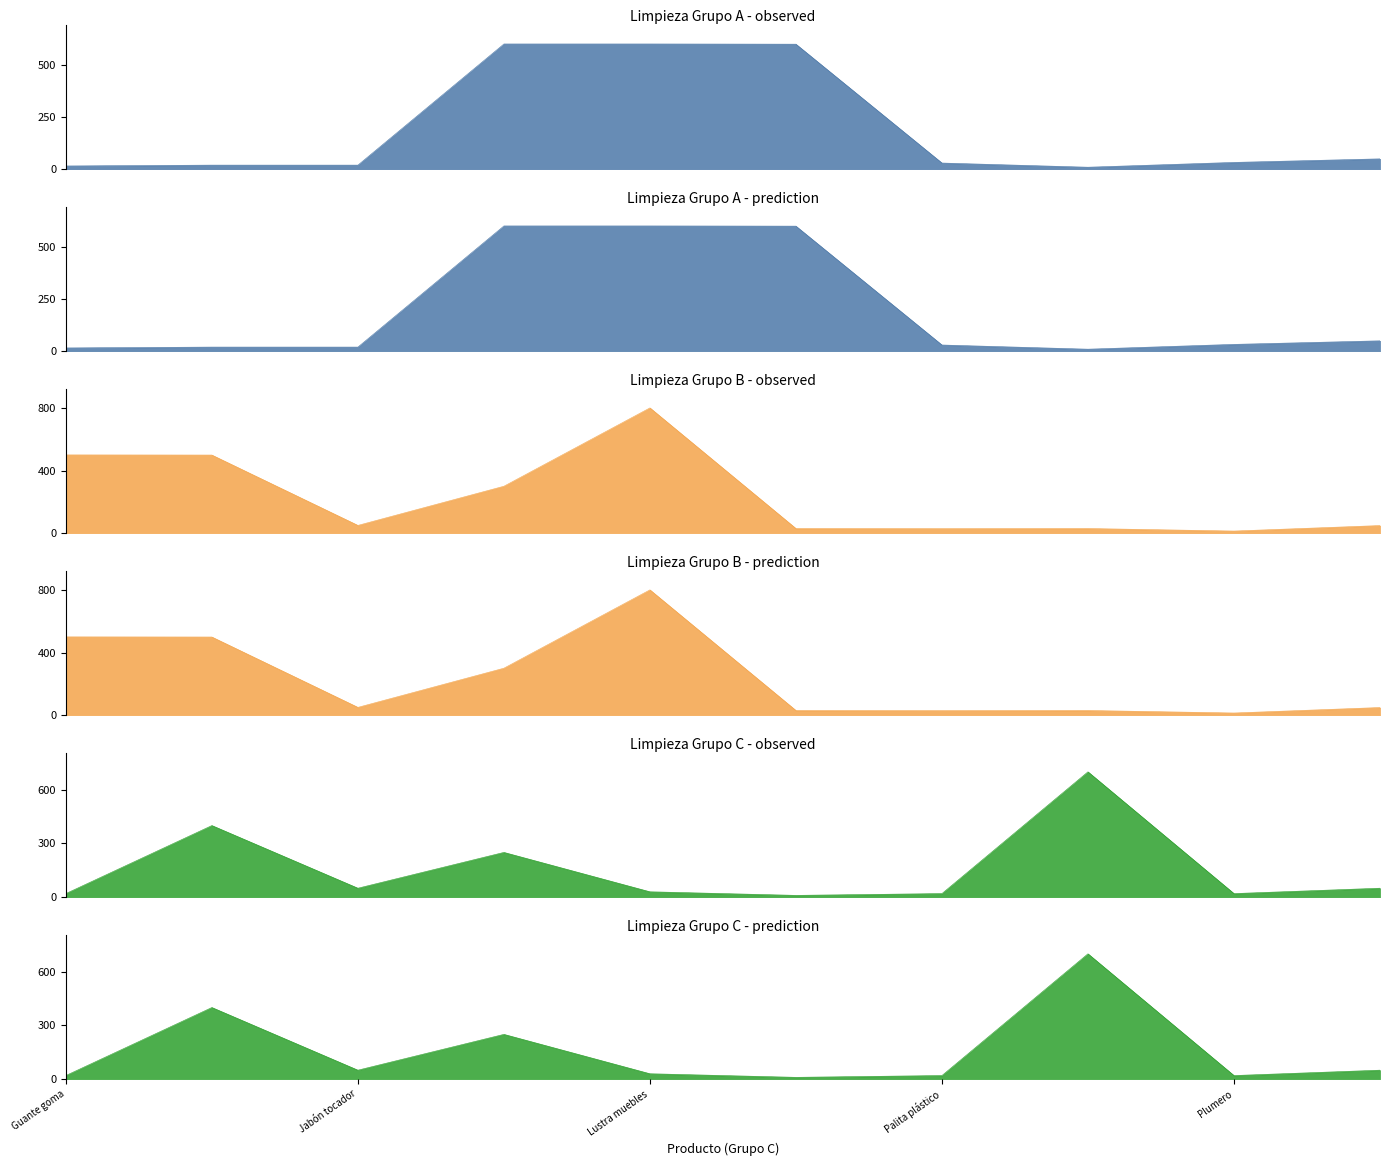

What is the value of the 4th point from the left?

600